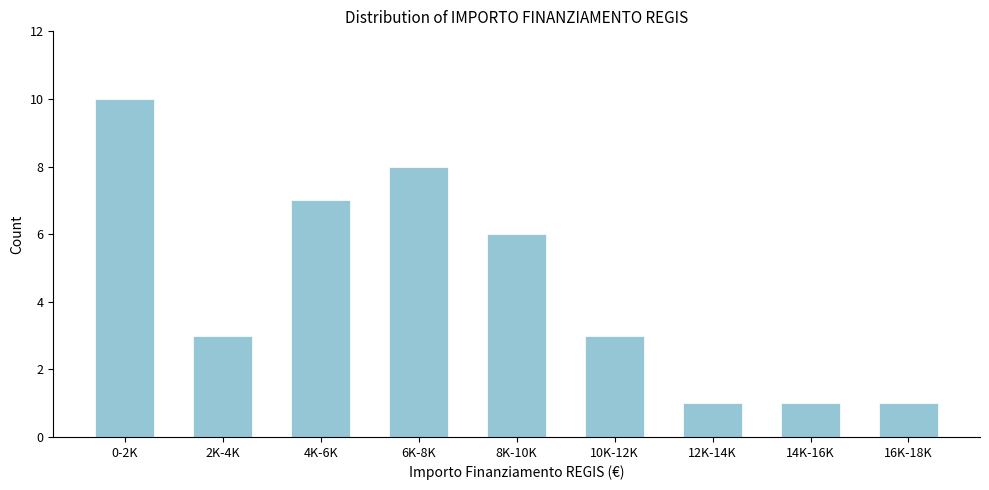

Reading left to right, extract all data points from this chart.

0-2K=10	2K-4K=3	4K-6K=7	6K-8K=8	8K-10K=6	10K-12K=3	12K-14K=1	14K-16K=1	16K-18K=1